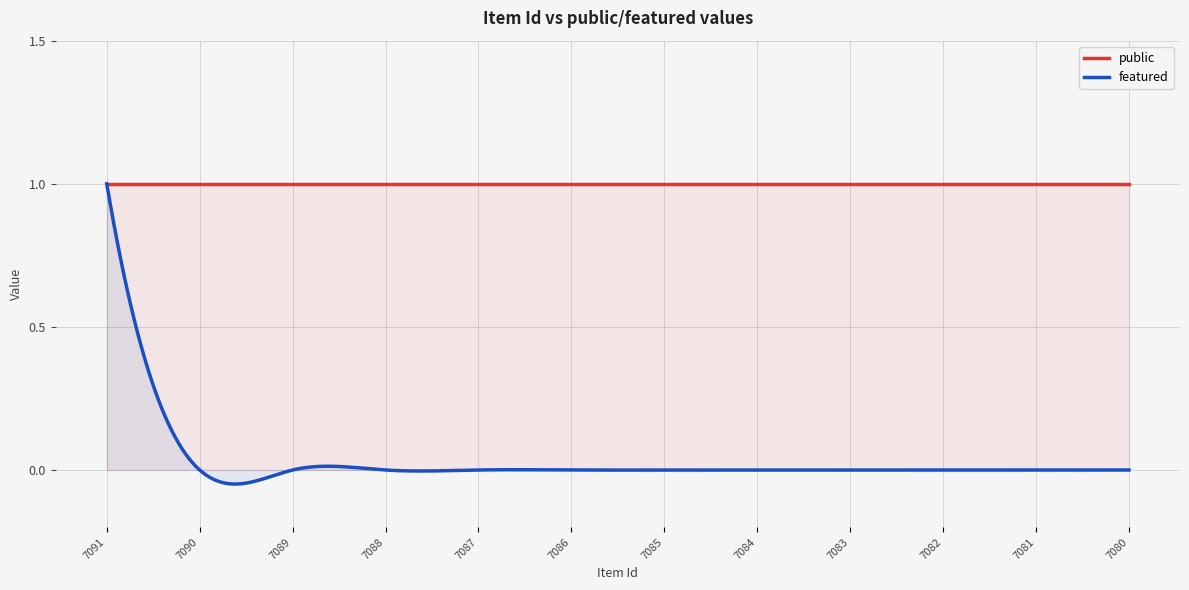

Reading right to left, list all the values displayed in this chart.

public: 7080=1	7081=1	7082=1	7083=1	7084=1	7085=1	7086=1	7087=1	7088=1	7089=1	7090=1	7091=1
featured: 7080=0	7081=0	7082=0	7083=0	7084=0	7085=0	7086=0	7087=0	7088=0	7089=0	7090=0	7091=1